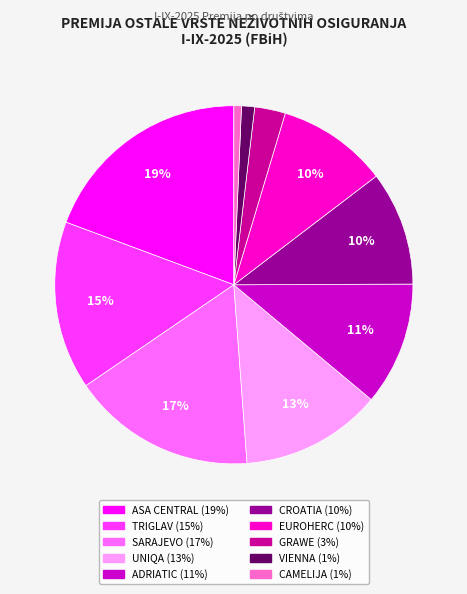

Combined, do VIENNA and EUROHERC account for over 50%?

No